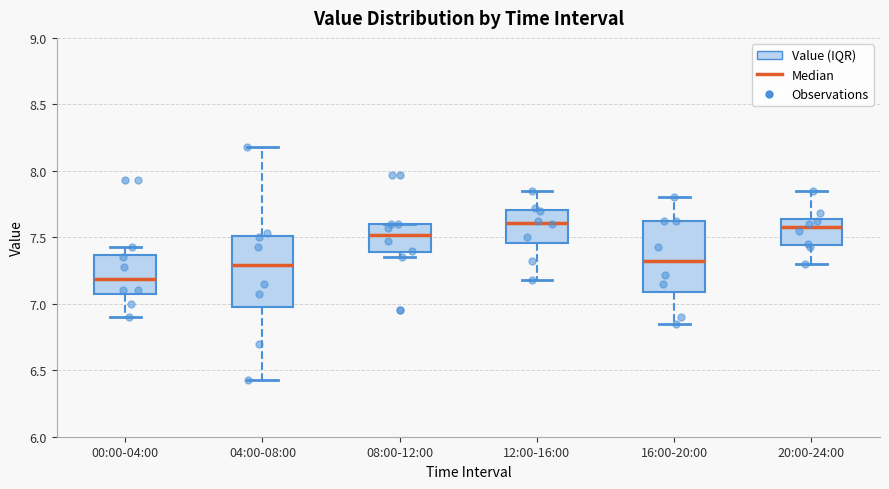

Where is the lower edge of the box for 08:00-12:00 on the y-axis? The values are not printed on the chart, so give them approximately, as read against the axis.

7.40